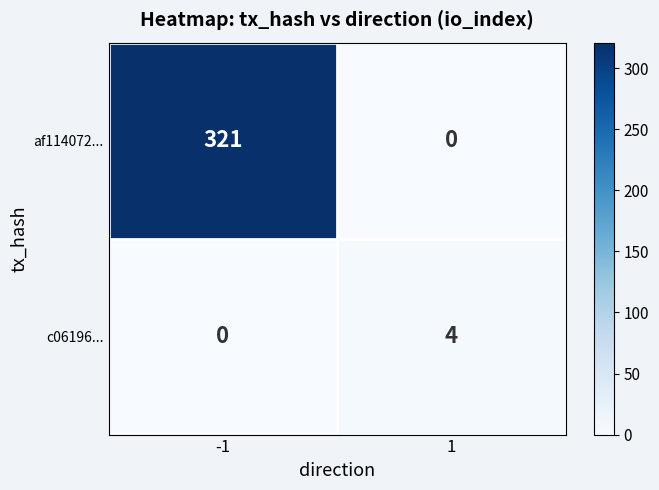

What is the difference between the highest and lowest values at -1?

321